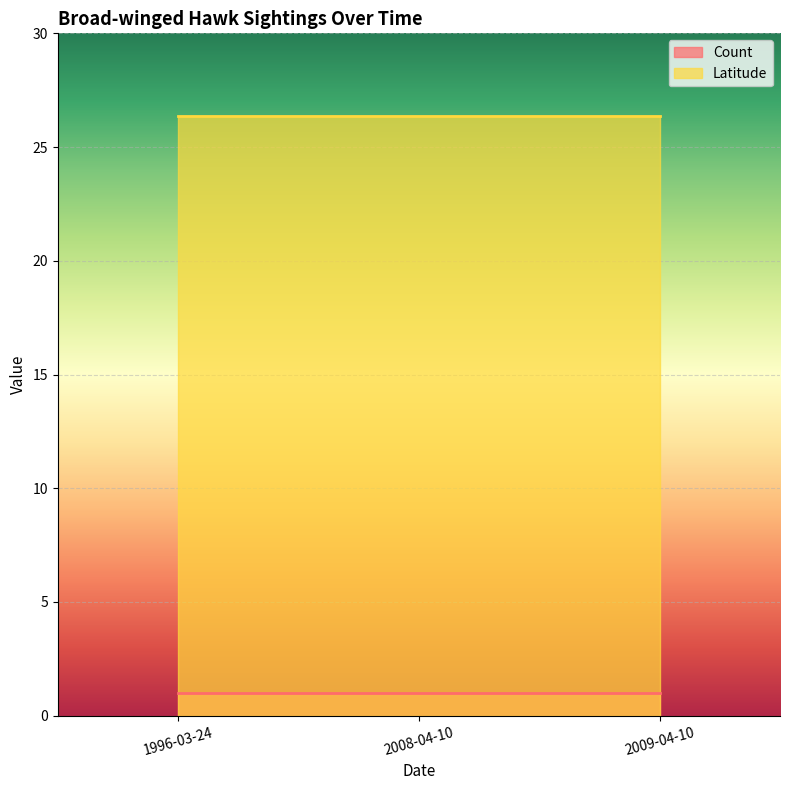

Rank the categories by Count value from lowest to highest.

1996-03-24, 2008-04-10, 2009-04-10